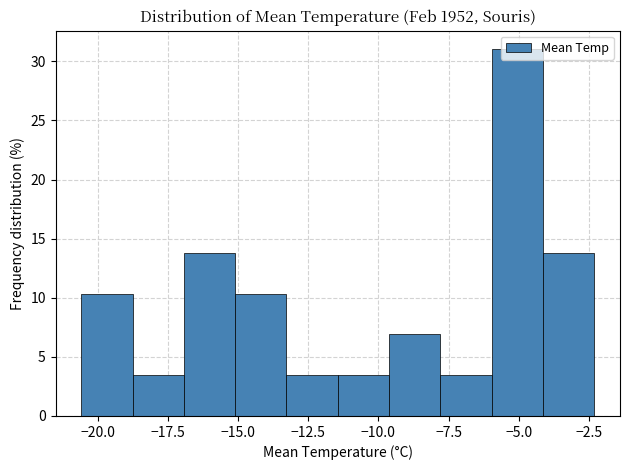

Read against the x-axis, roughly where is the centre of the tallest bar?

-5.0